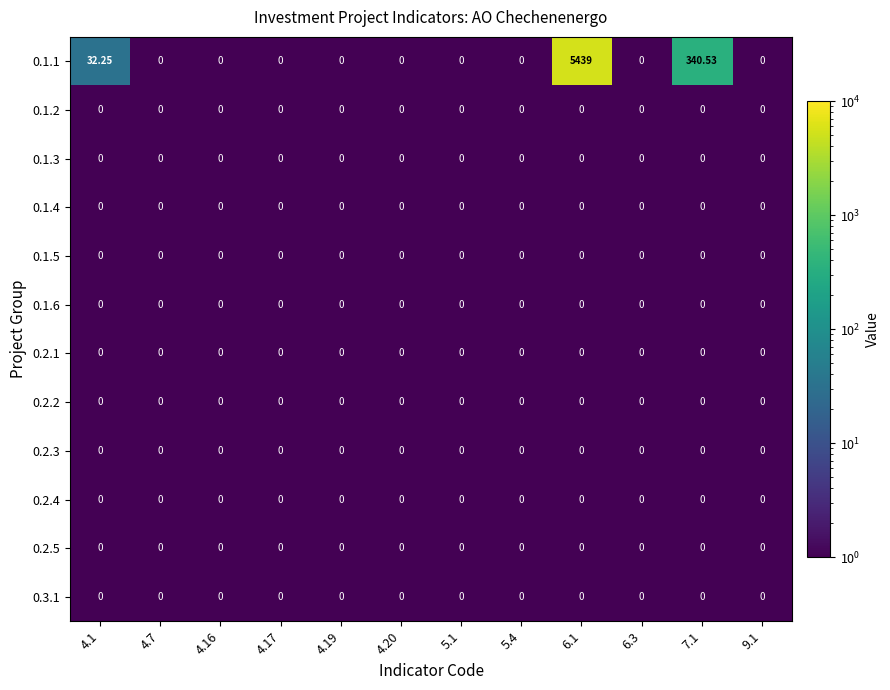

At 4.19, list the series in order from largest to smallest.

0.1.1, 0.1.2, 0.1.3, 0.1.4, 0.1.5, 0.1.6, 0.2.1, 0.2.2, 0.2.3, 0.2.4, 0.2.5, 0.3.1